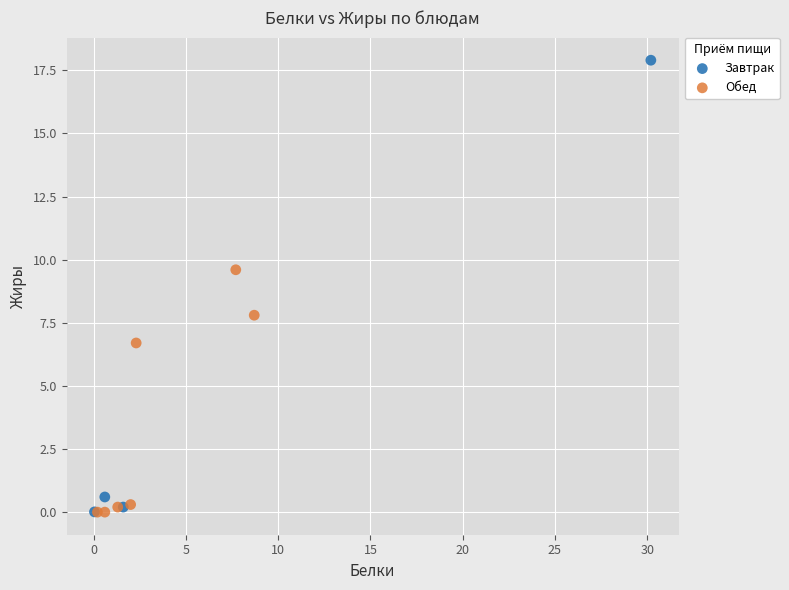

Which series has the widest spread of Y values?

Завтрак